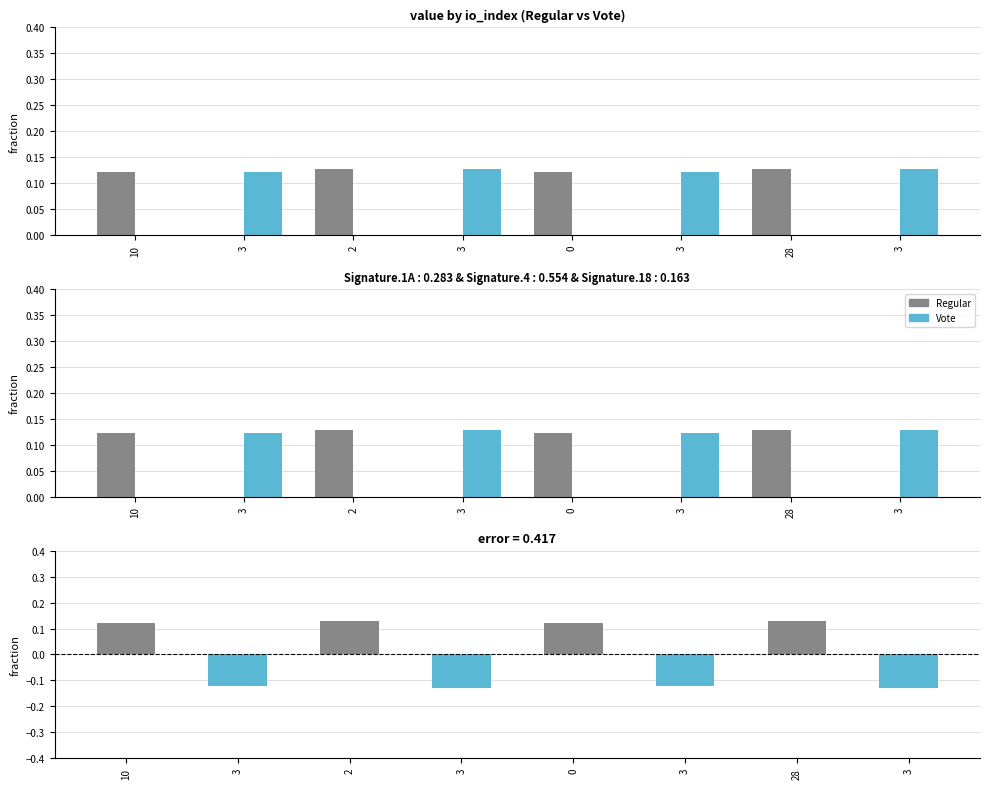

At which category is the sum across all series the highest?

2